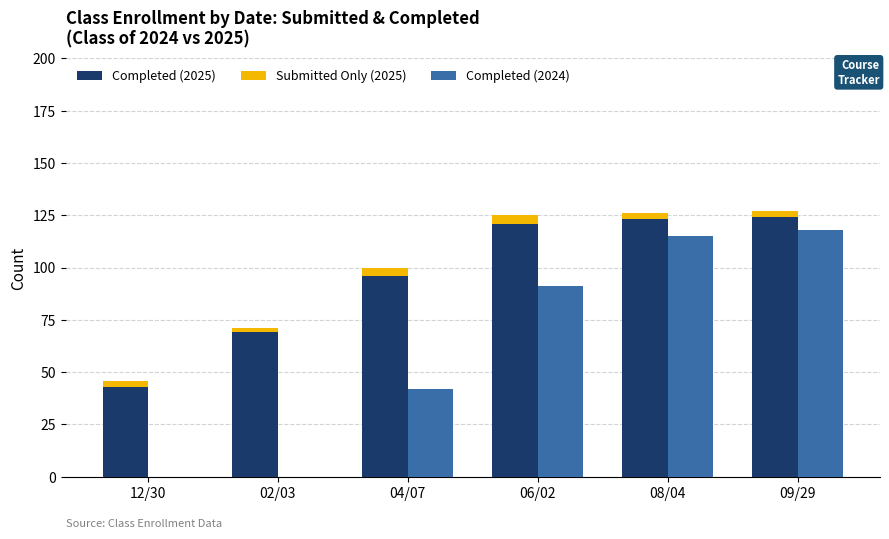

At how many categories does at least one series exceed 119?

3